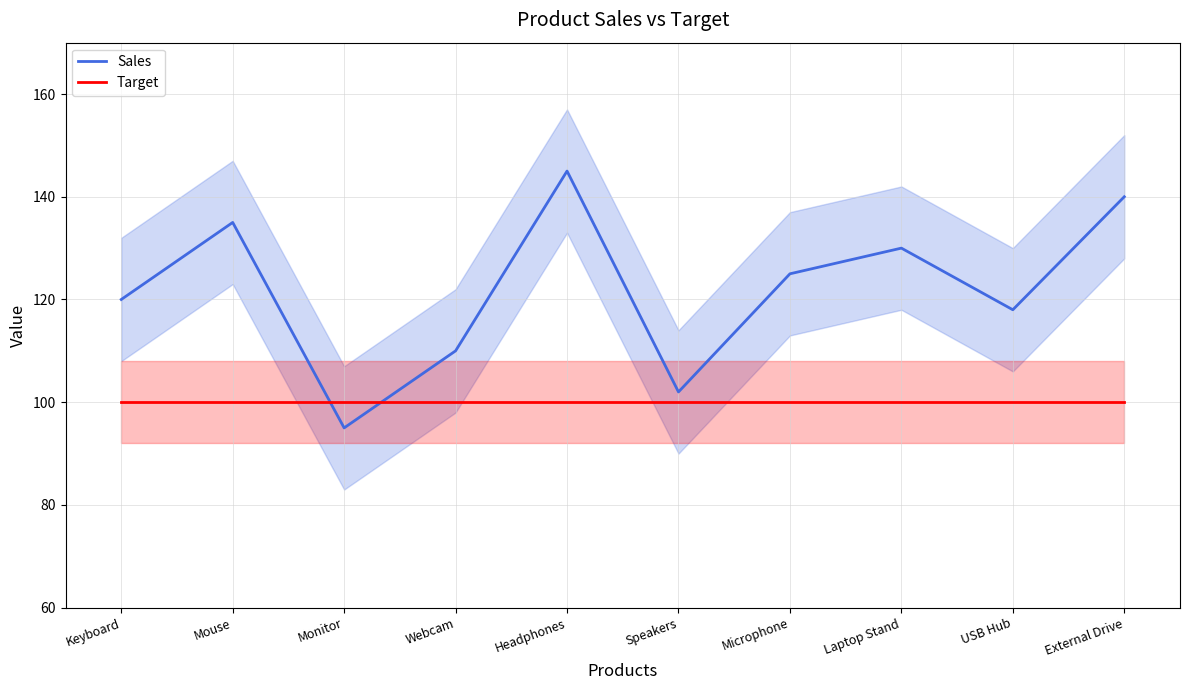

What position from the left is Laptop Stand?

8